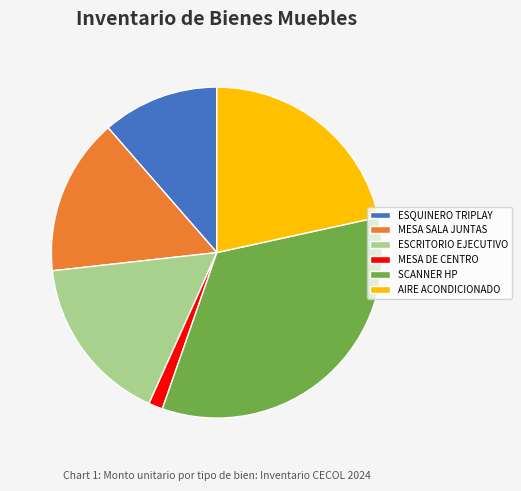

The MESA DE CENTRO slice represents 1% of the pie. True or false?

True